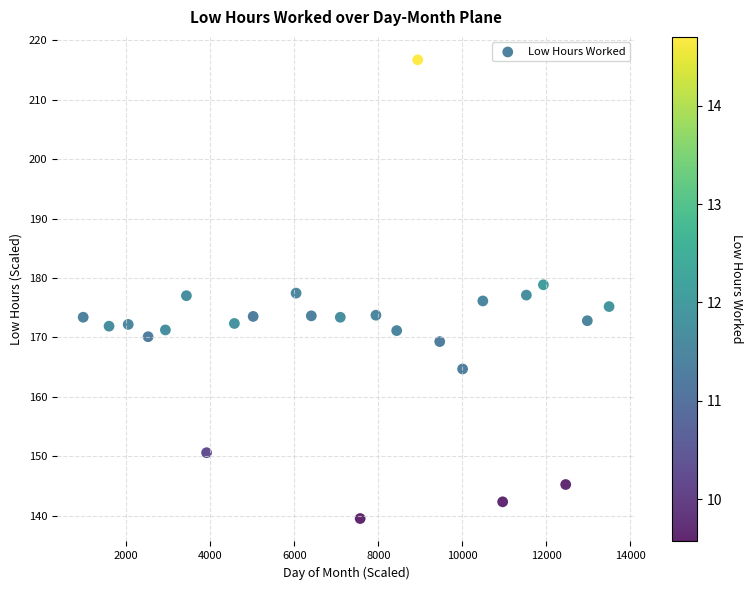

What is the range of Y values (max minus min)?

77.2